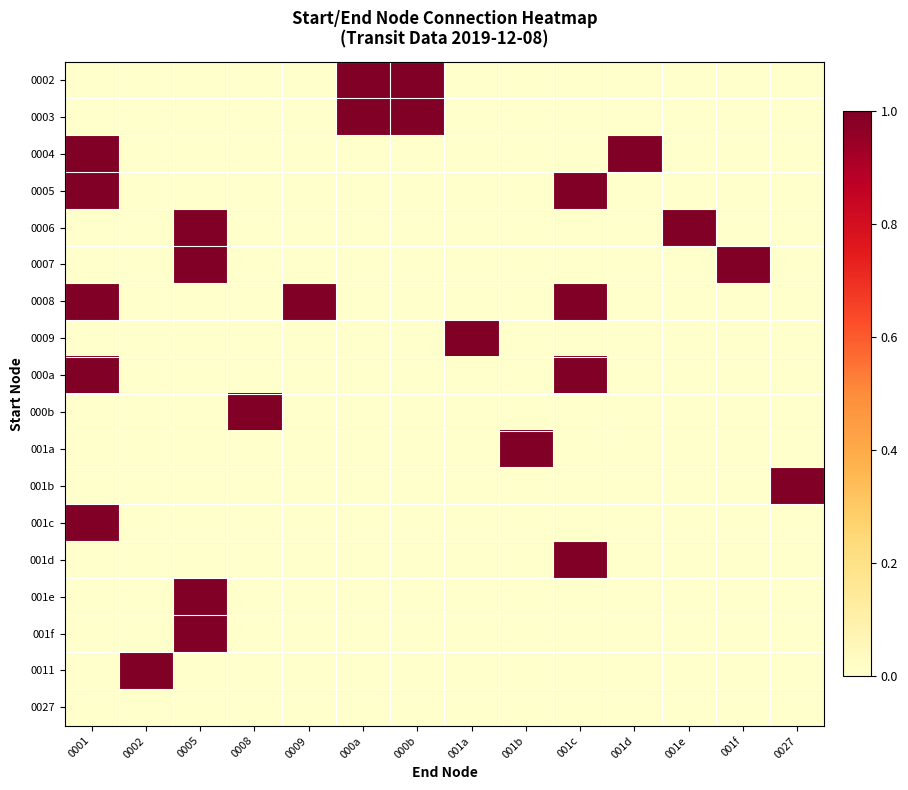

List the series in order of their peak value, lowest first.

0027, 0002, 0003, 0004, 0005, 0006, 0007, 0008, 0009, 000a, 000b, 001a, 001b, 001c, 001d, 001e, 001f, 0011